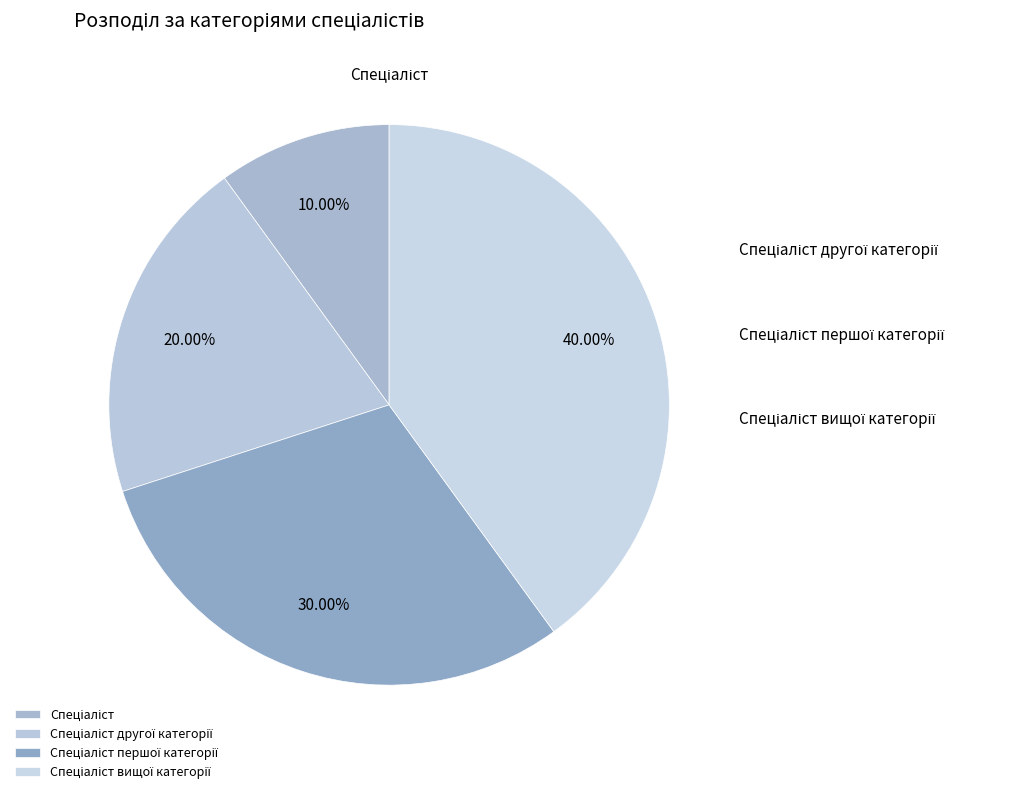

To the nearest percent, what is the average slice percentage?

25%